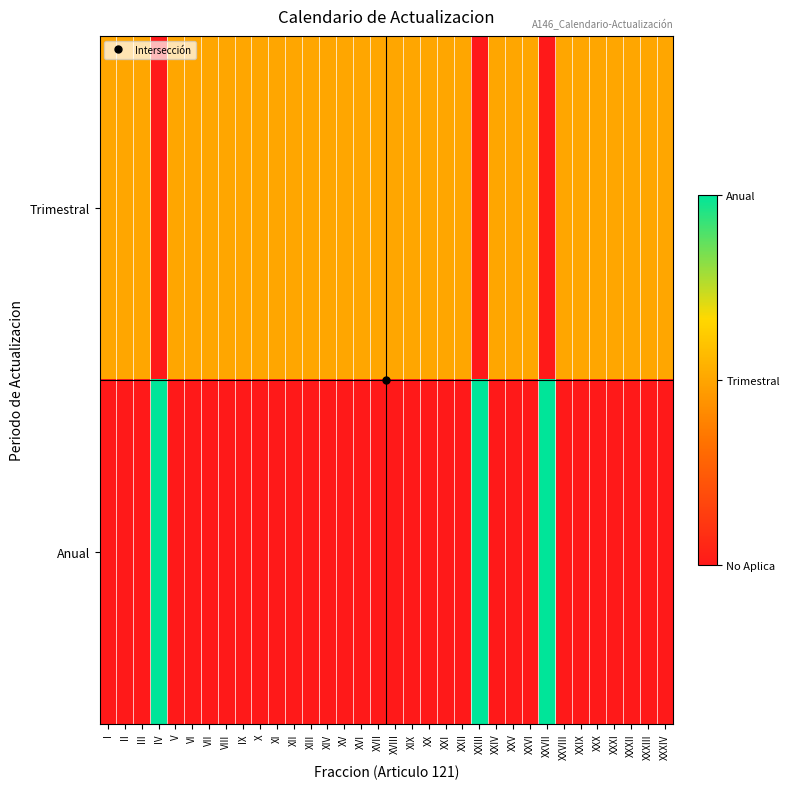

Rank the series by their average value, from highest to lowest.

Trimestral, Anual